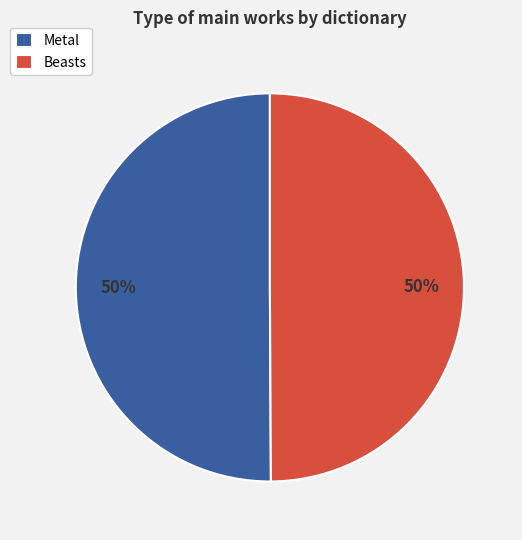

What is the ratio of the value at Metal to the value at Beasts?

1.0